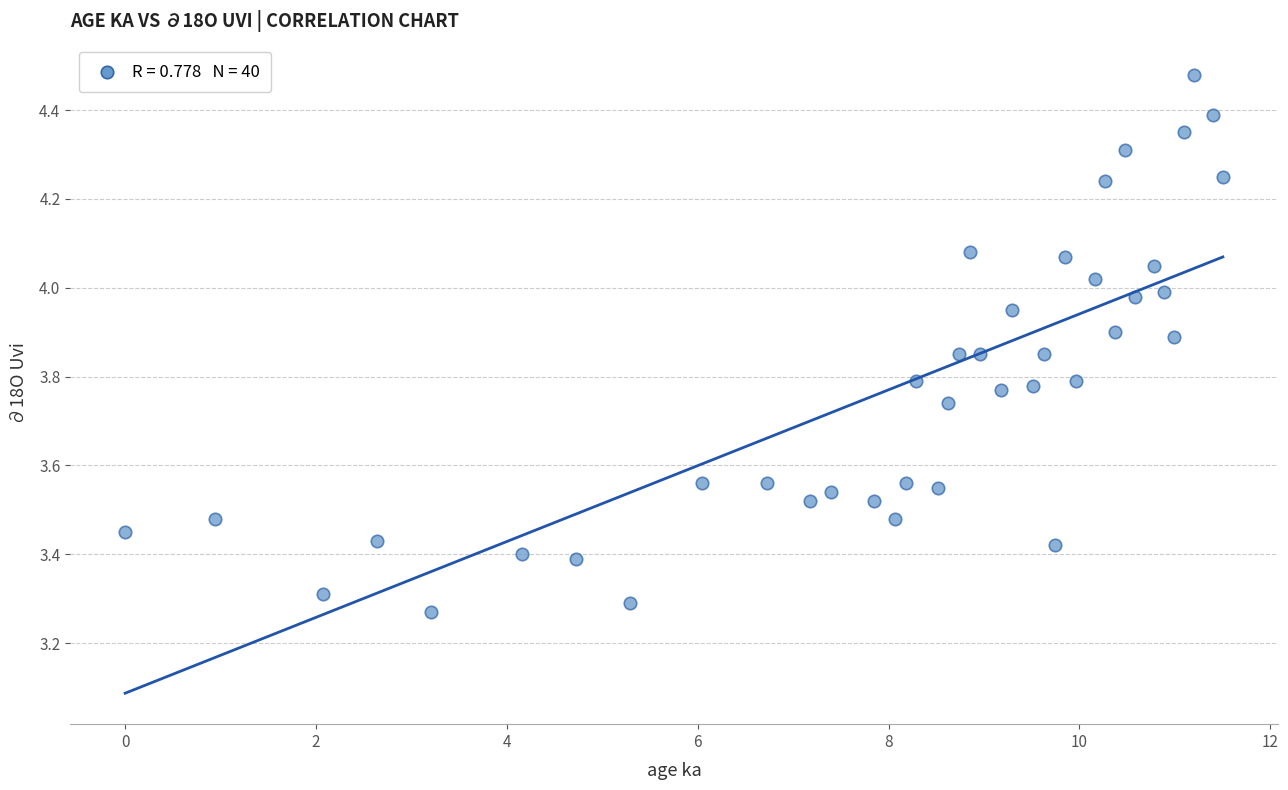

What is the range of Y values (max minus min)?

1.2